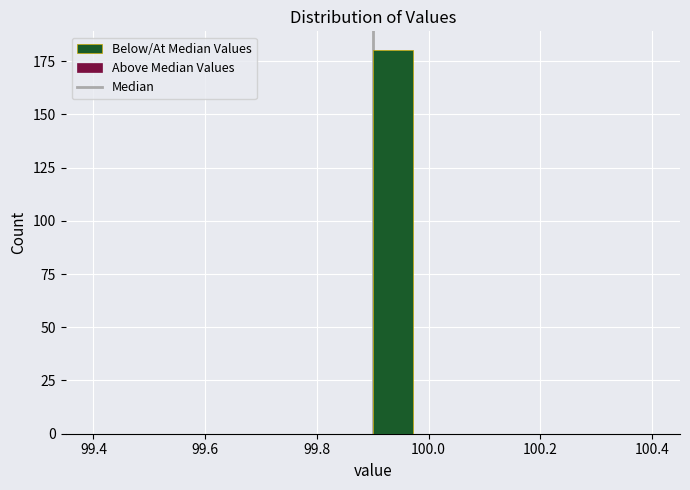

Read against the x-axis, roughly where is the centre of the tallest bar?

99.94